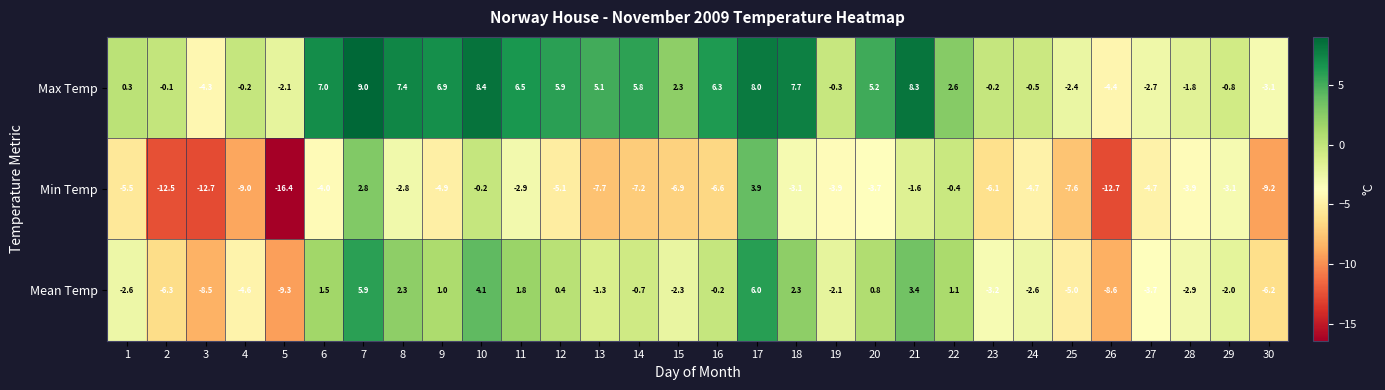

Between 1 and 22, which series saw the biggest shift?

Min Temp